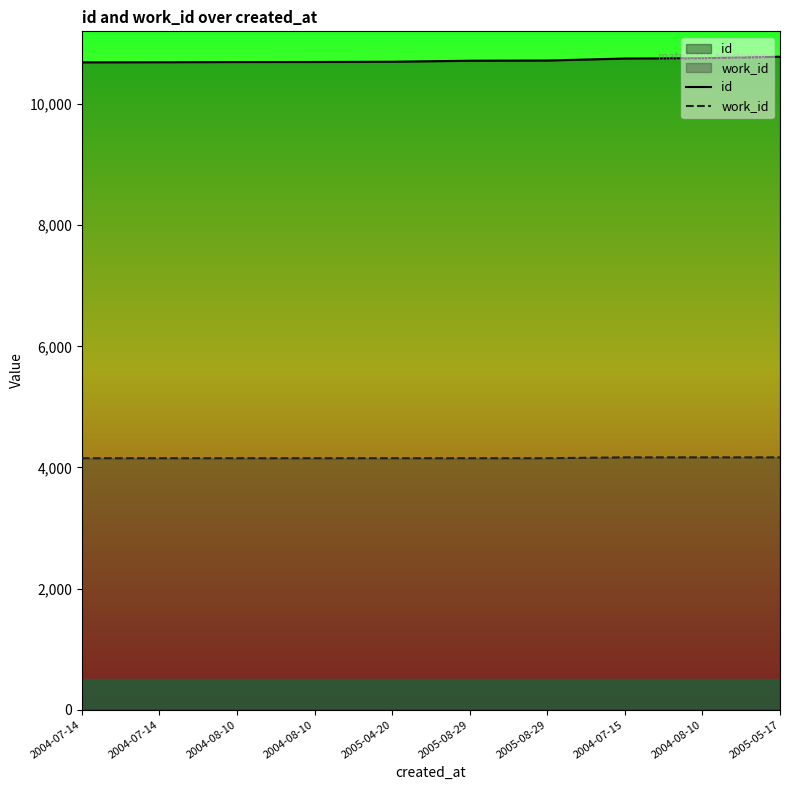

What is the value of the id point at the 6th from the left?

10715